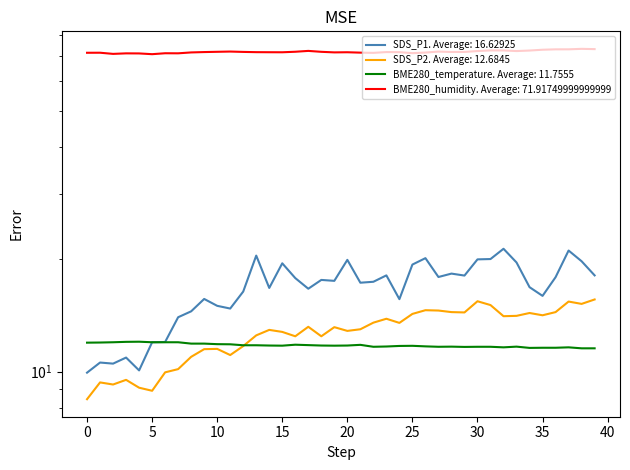

True or false: BME280_humidity and SDS_P2 intersect in this chart.

False